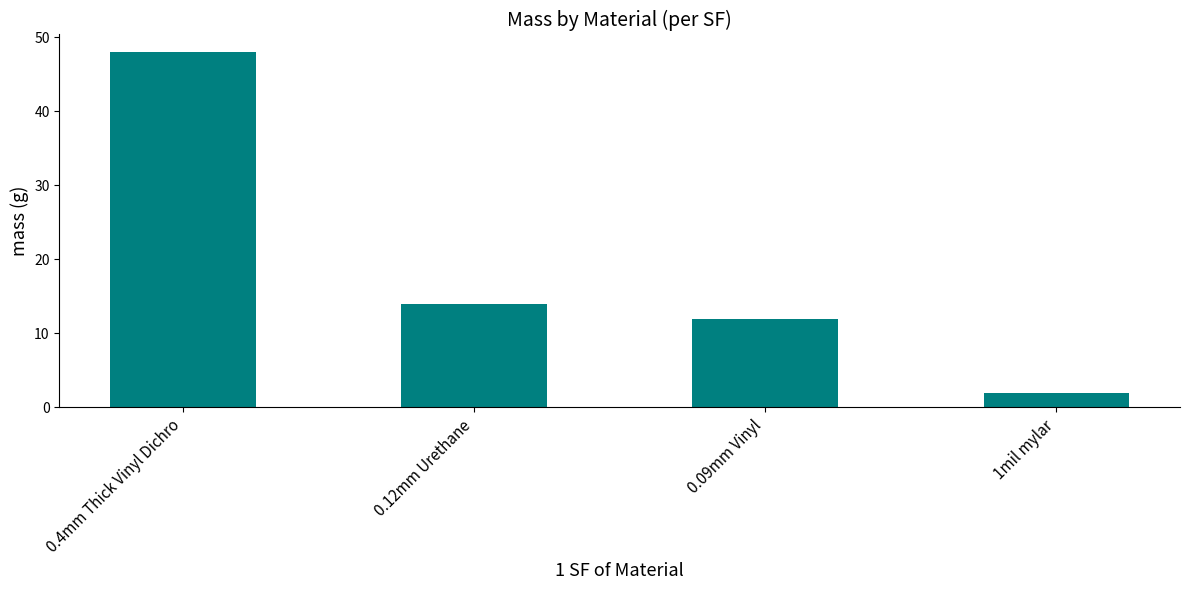

Reading left to right, transcribe all the data shown in this chart.

0.4mm Thick Vinyl Dichro=48	0.12mm Urethane=14	0.09mm Vinyl=12	1mil mylar=2